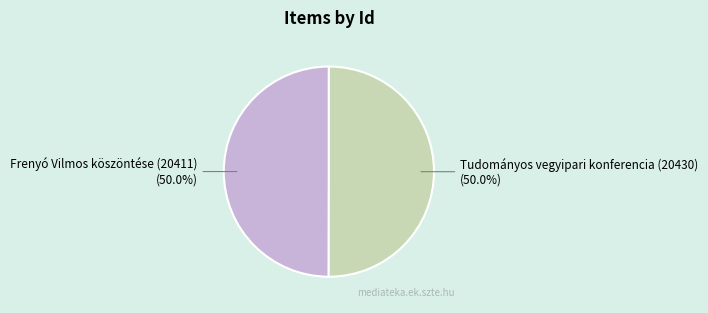

What is the ratio of the value at Tudományos vegyipari konferencia (20430) to the value at Frenyó Vilmos köszöntése (20411)?

1.0